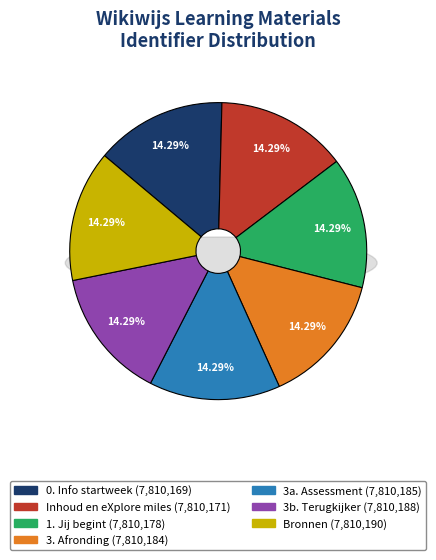

Is there a majority slice in this chart?

No